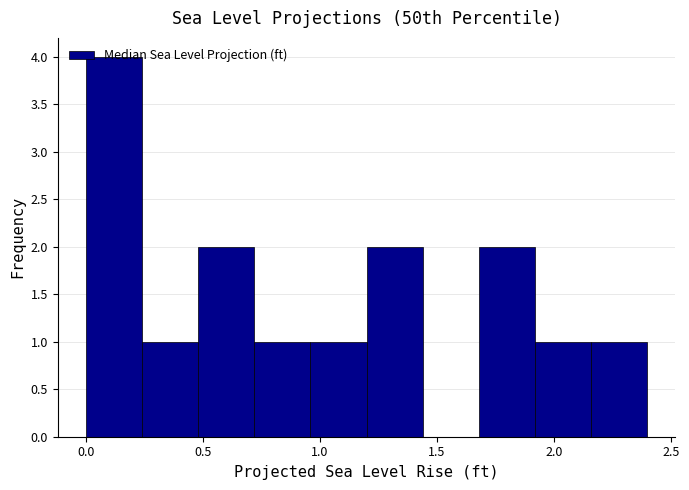

What is the height of the bar covering 0.24 to 0.48 on the x-axis? Neither the bar edges nor the heights are printed on the chart, so give them approximately, as read against the axes.

1